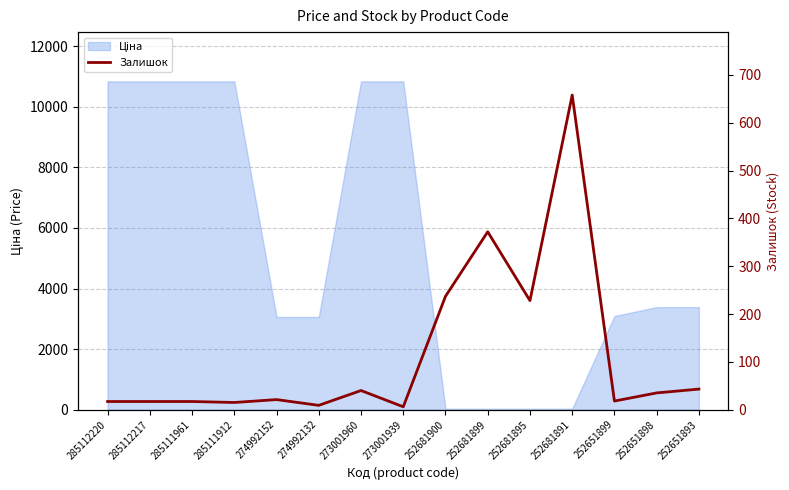

What is the change in value from 285112217 to 274992132?

-8